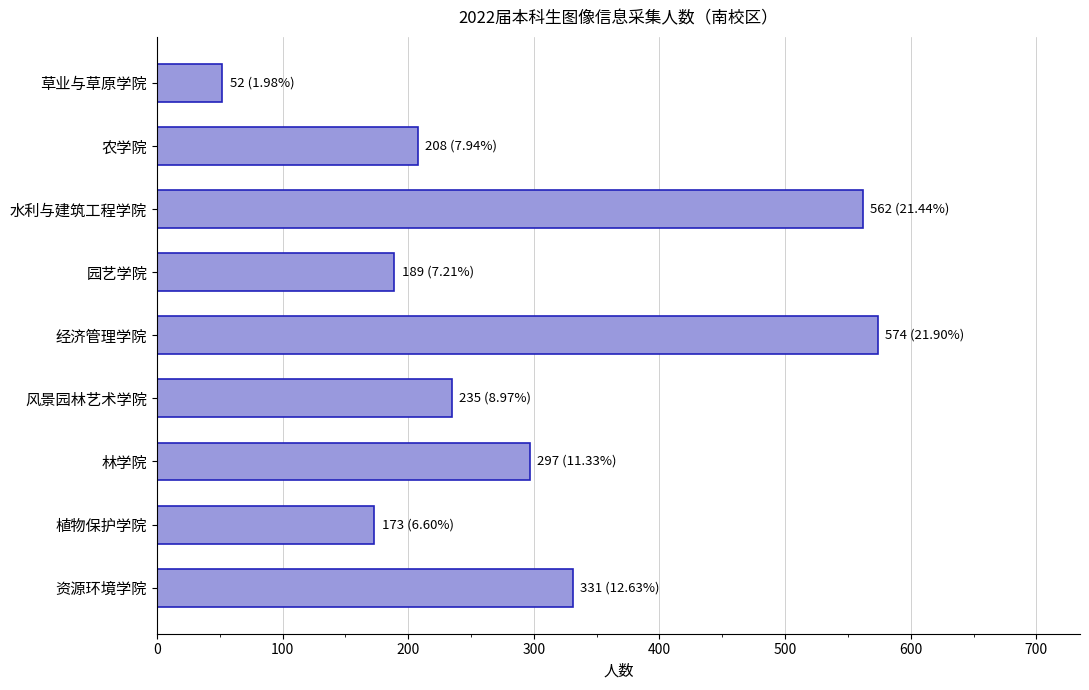

Which label corresponds to the smallest value in the chart?

草业与草原学院